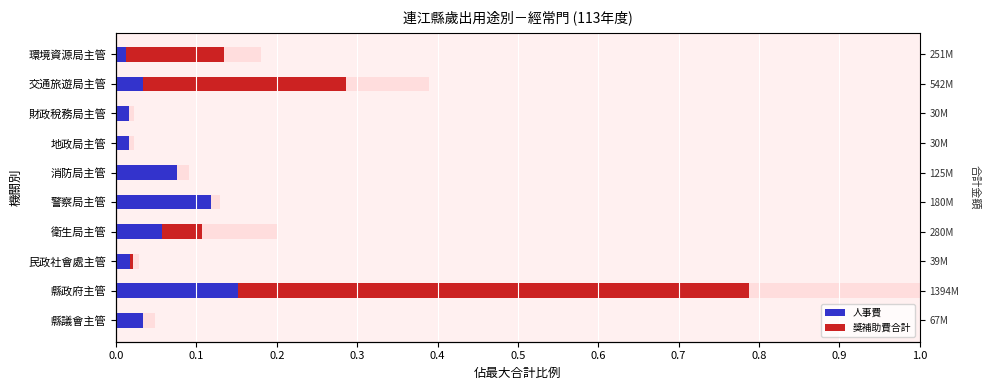

List the series in order of their overall mean, highest first.

獎補助費合計, 人事費